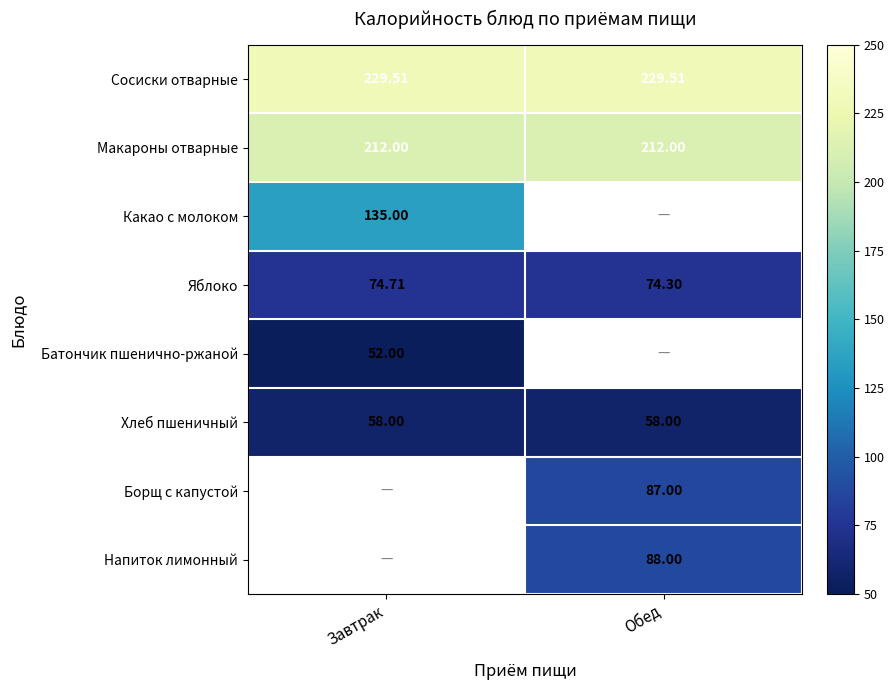

What is the spread (max minus min) of values at Завтрак?

177.5